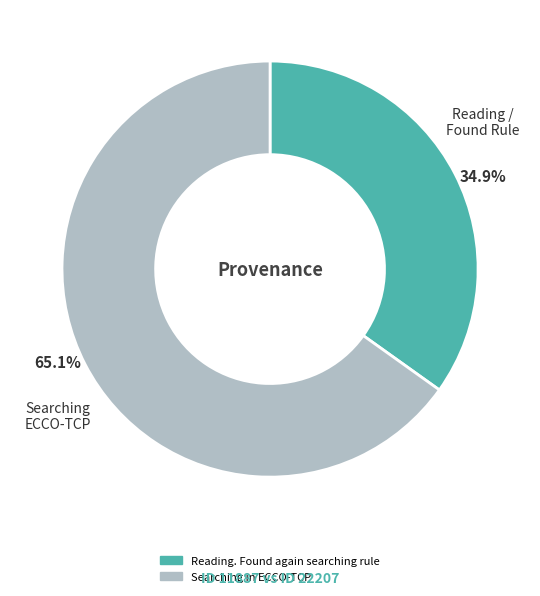

To the nearest percent, what percentage of the pie is Reading. Found again searching rule?

35%